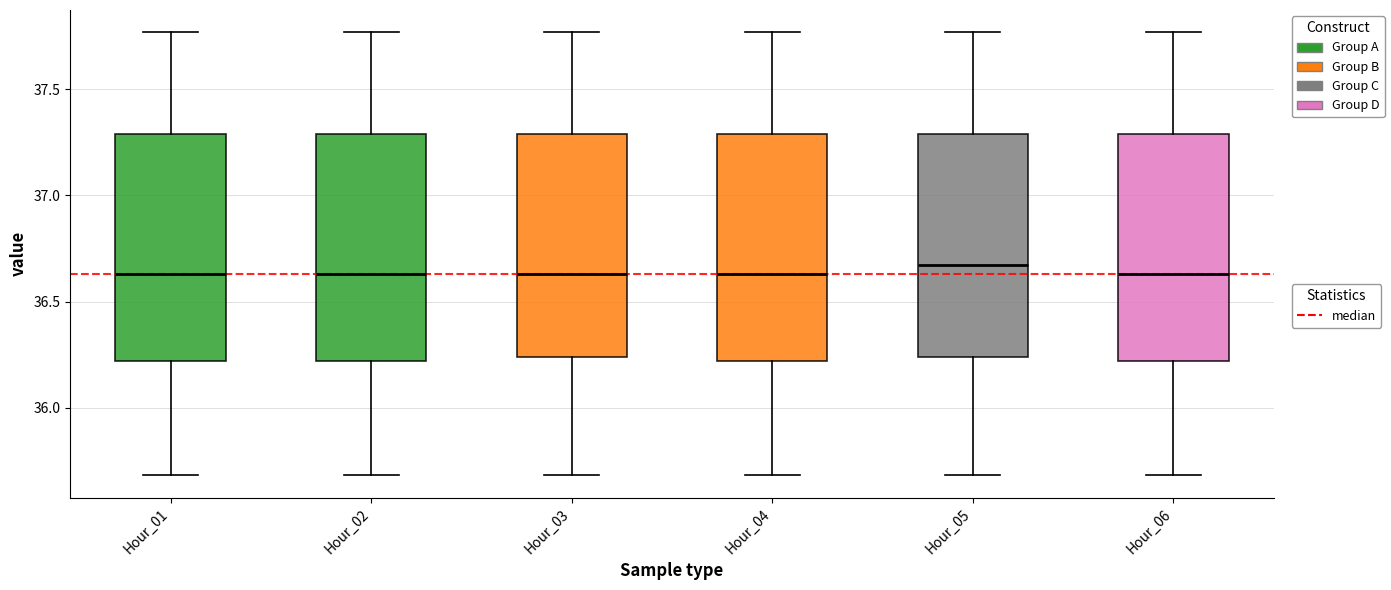

Reading left to right, transcribe this box plot: for each box, give where its median line is, the range the box spans, and where its two whiskers end, as read against the y-axis. The values are not printed on the chart, so give them approximately, as read against the axis.

Hour_01: median 36.65, box 36.20 to 37.30, whiskers 35.70 to 37.75
Hour_02: median 36.65, box 36.20 to 37.30, whiskers 35.70 to 37.75
Hour_03: median 36.65, box 36.25 to 37.30, whiskers 35.70 to 37.75
Hour_04: median 36.65, box 36.20 to 37.30, whiskers 35.70 to 37.75
Hour_05: median 36.65, box 36.25 to 37.30, whiskers 35.70 to 37.75
Hour_06: median 36.65, box 36.20 to 37.30, whiskers 35.70 to 37.75